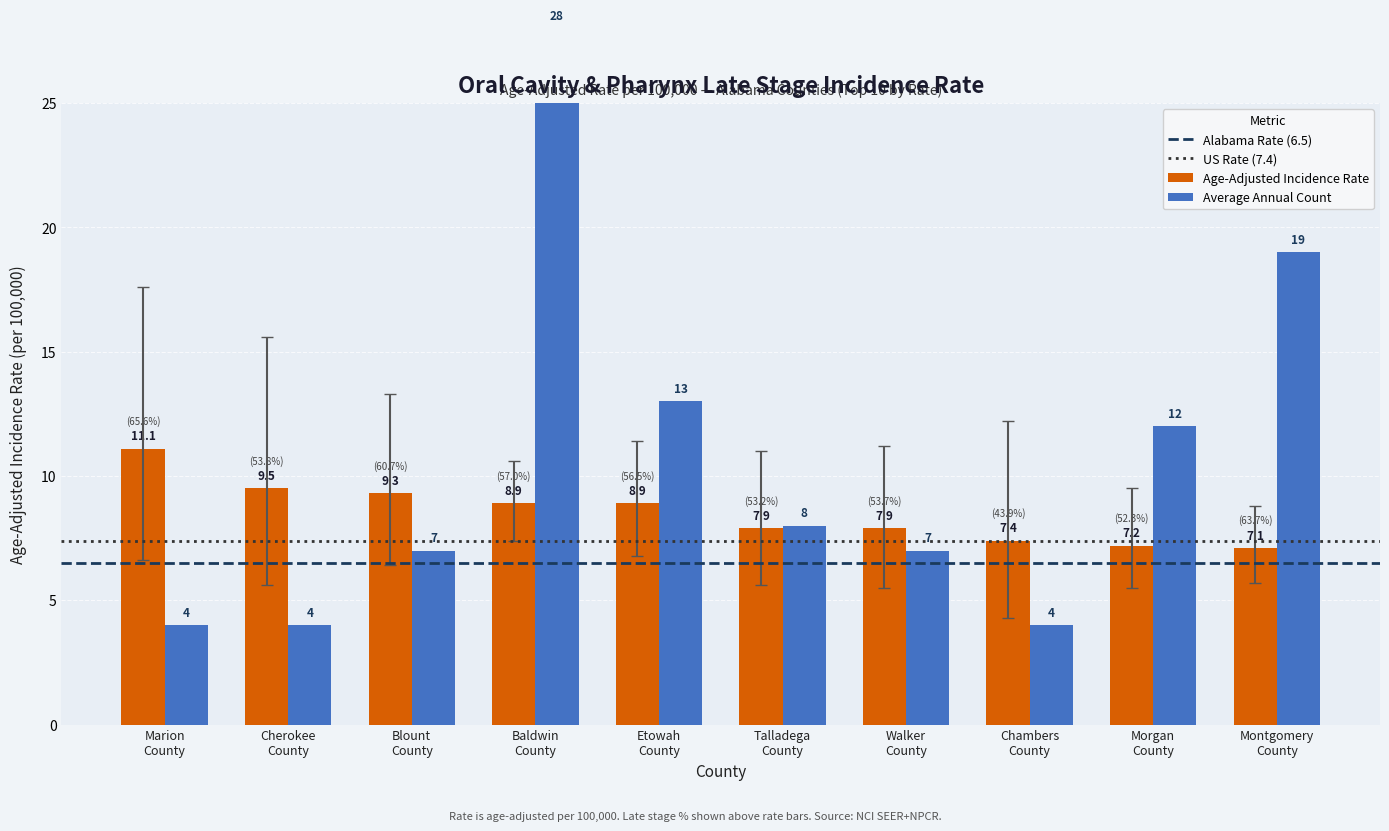

Is it true that Lower 95% CI equals 5.7 at Montgomery County?

True